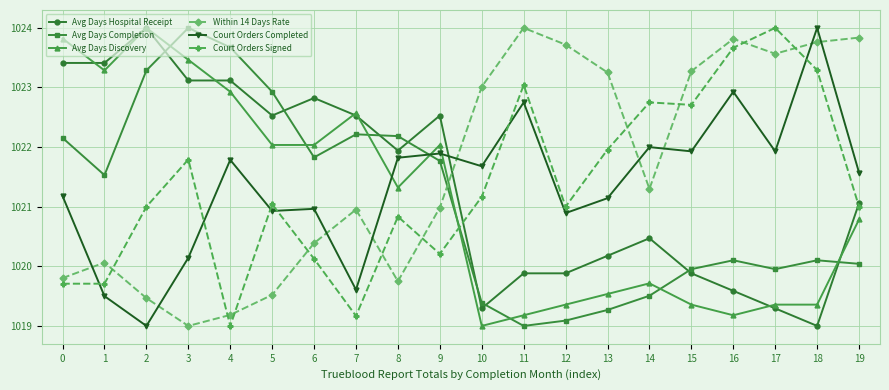

How many distinct data groups are displayed?

6